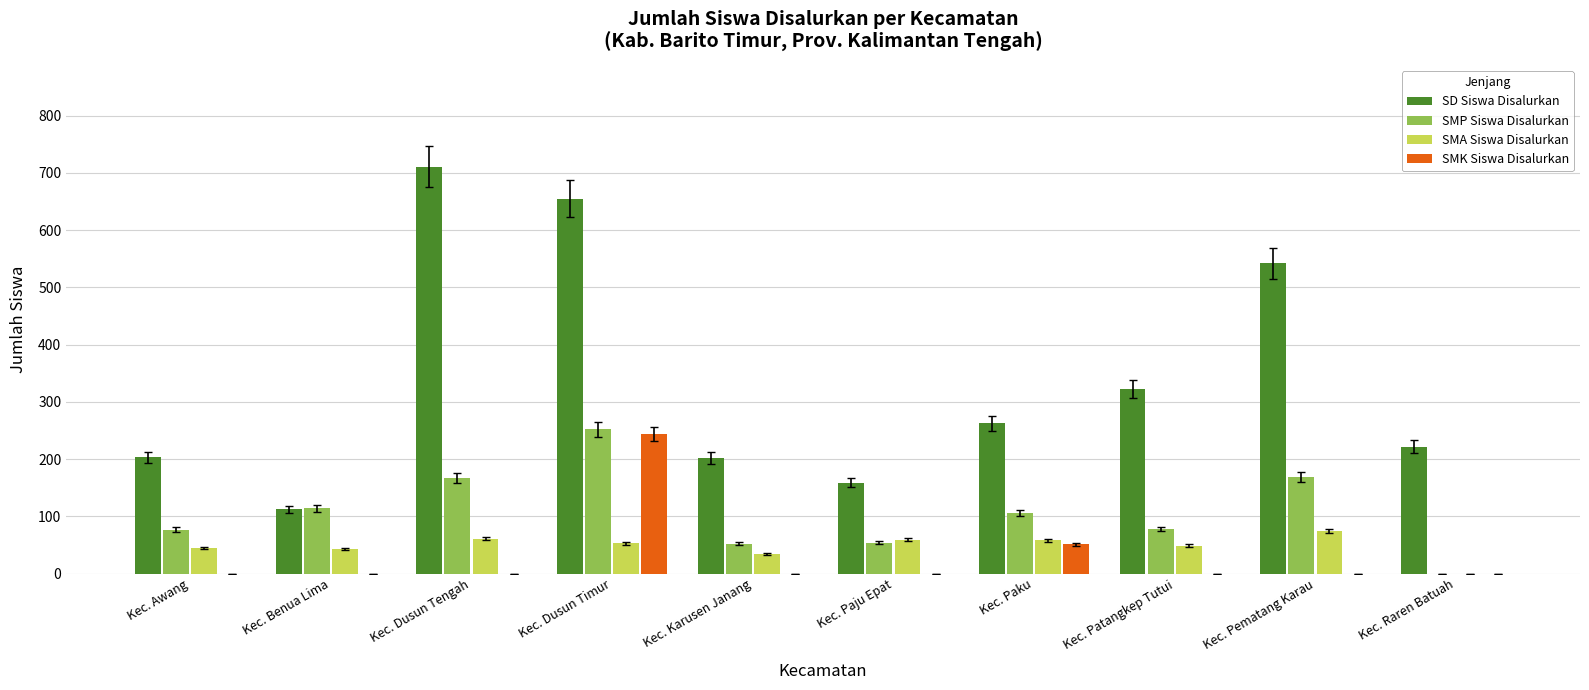

What is the maximum value for SMK Siswa Disalurkan?

244